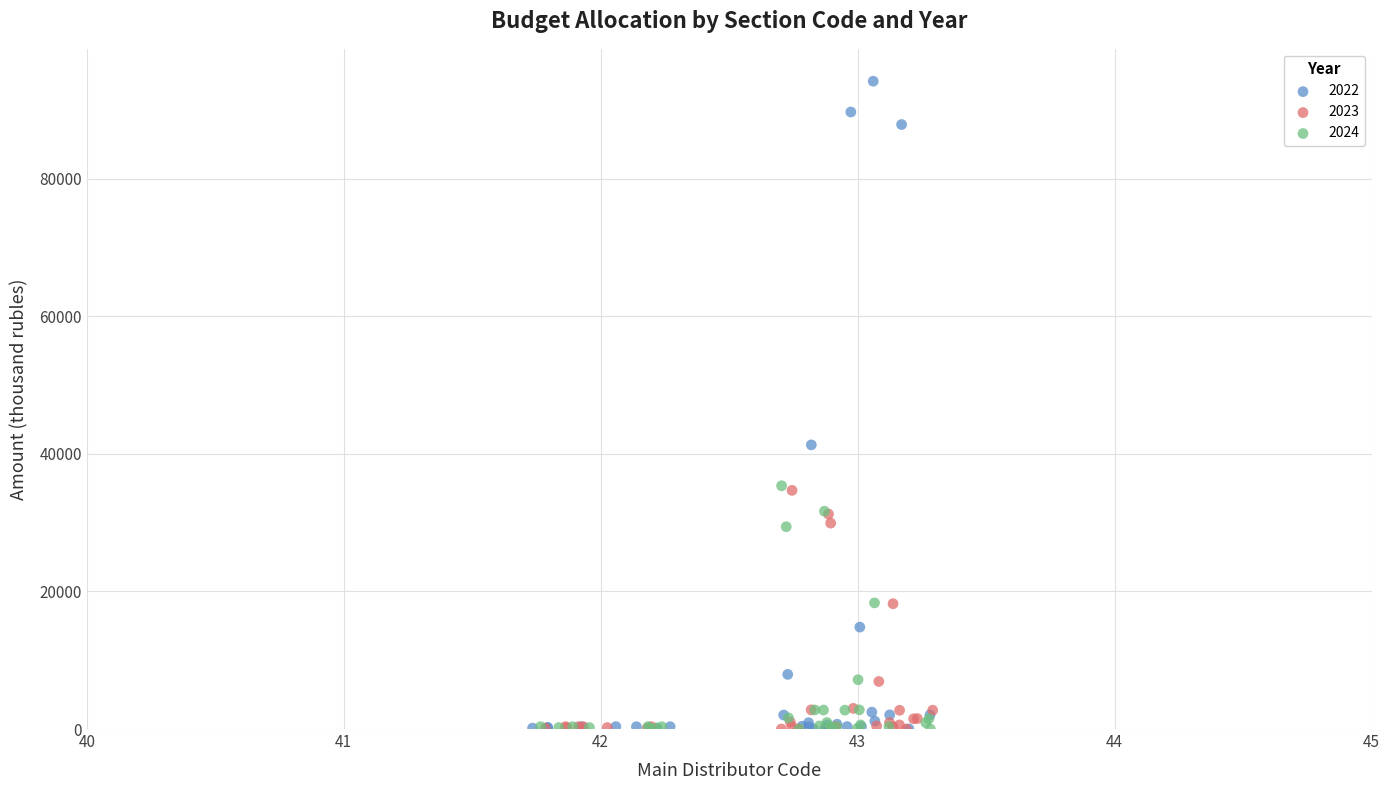

What are all the series names shown in the legend?

2022, 2023, 2024